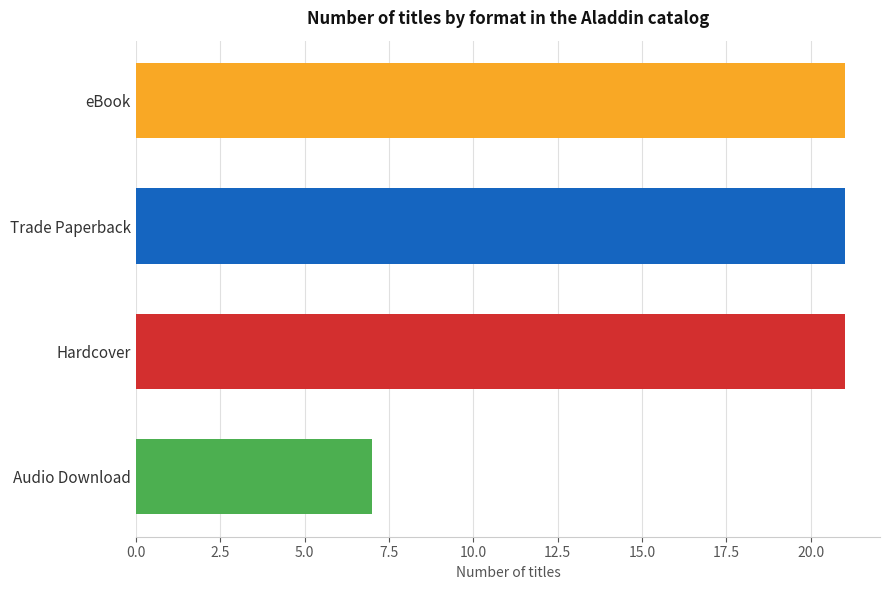

True or false: the data shows 5 at eBook.

False